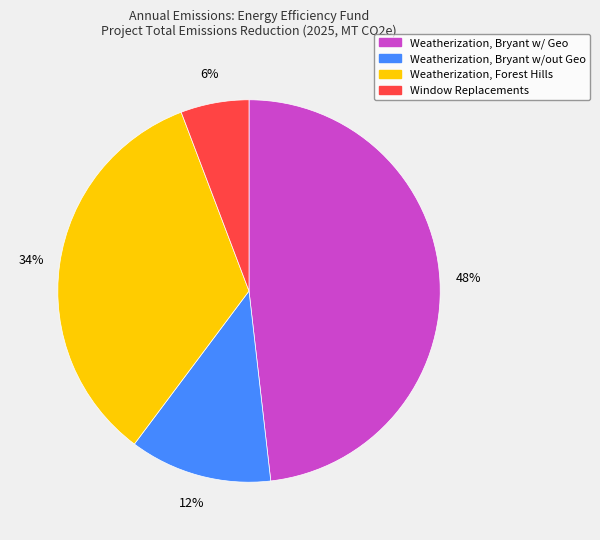

To the nearest percent, what is the difference between the Weatherization, Forest Hills and Window Replacements slice percentages?

28%